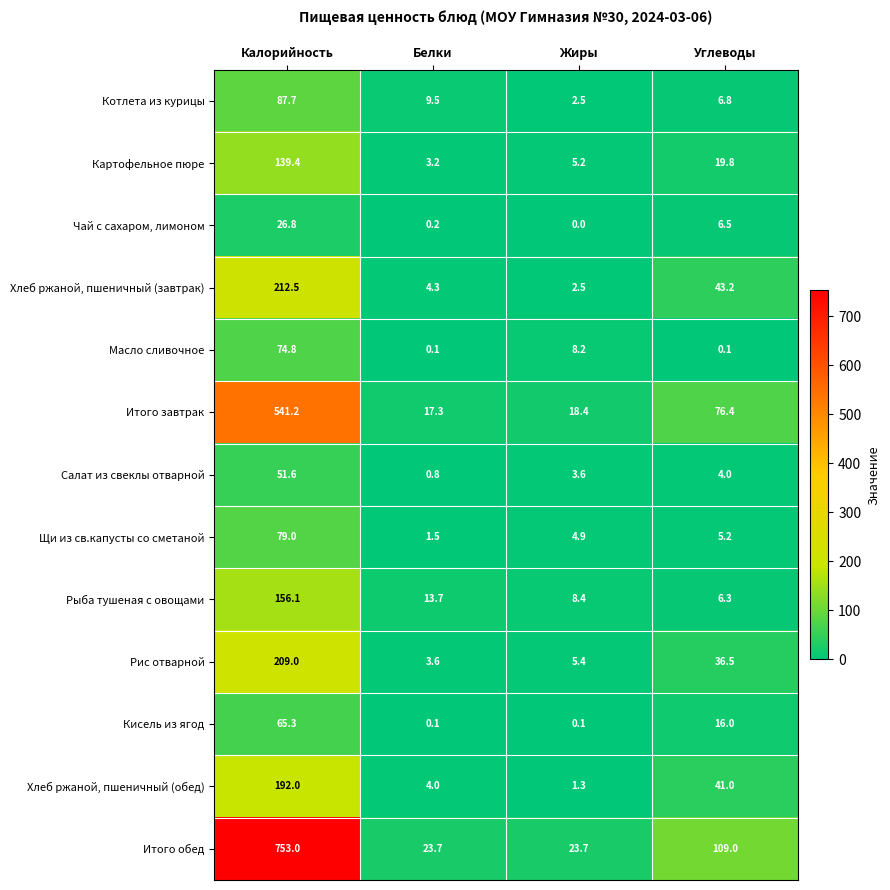

Which category has the lowest value in the Хлеб ржаной, пшеничный (обед) series?

Жиры